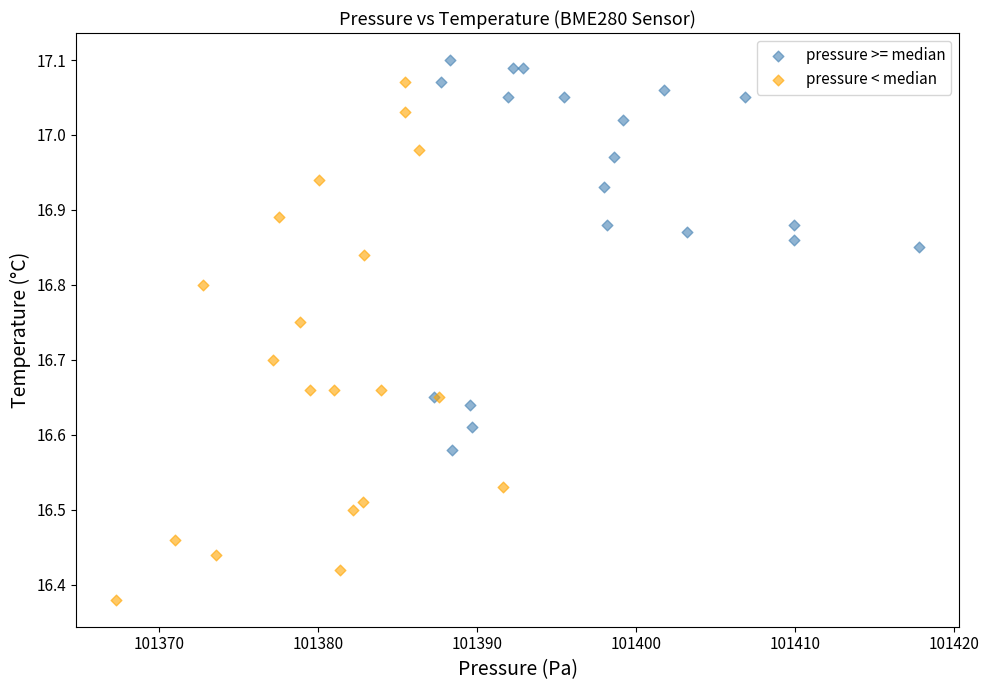

Which series reaches the minimum Y coordinate?

pressure < median